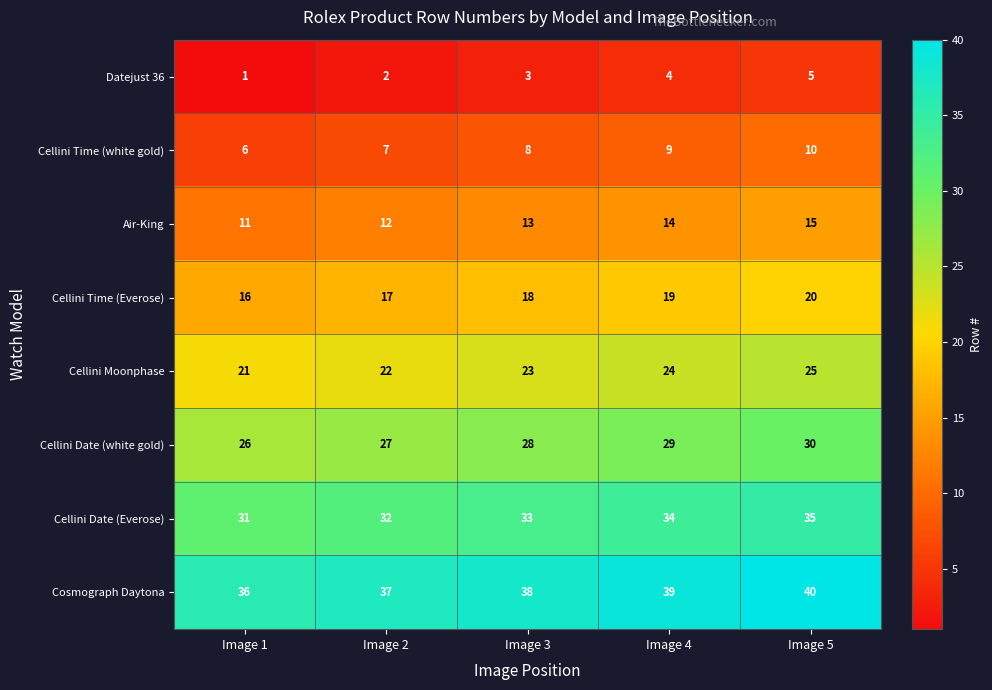

Rank the series at Image 3 from lowest to highest value.

Datejust 36, Cellini Time (white gold), Air-King, Cellini Time (Everose), Cellini Moonphase, Cellini Date (white gold), Cellini Date (Everose), Cosmograph Daytona